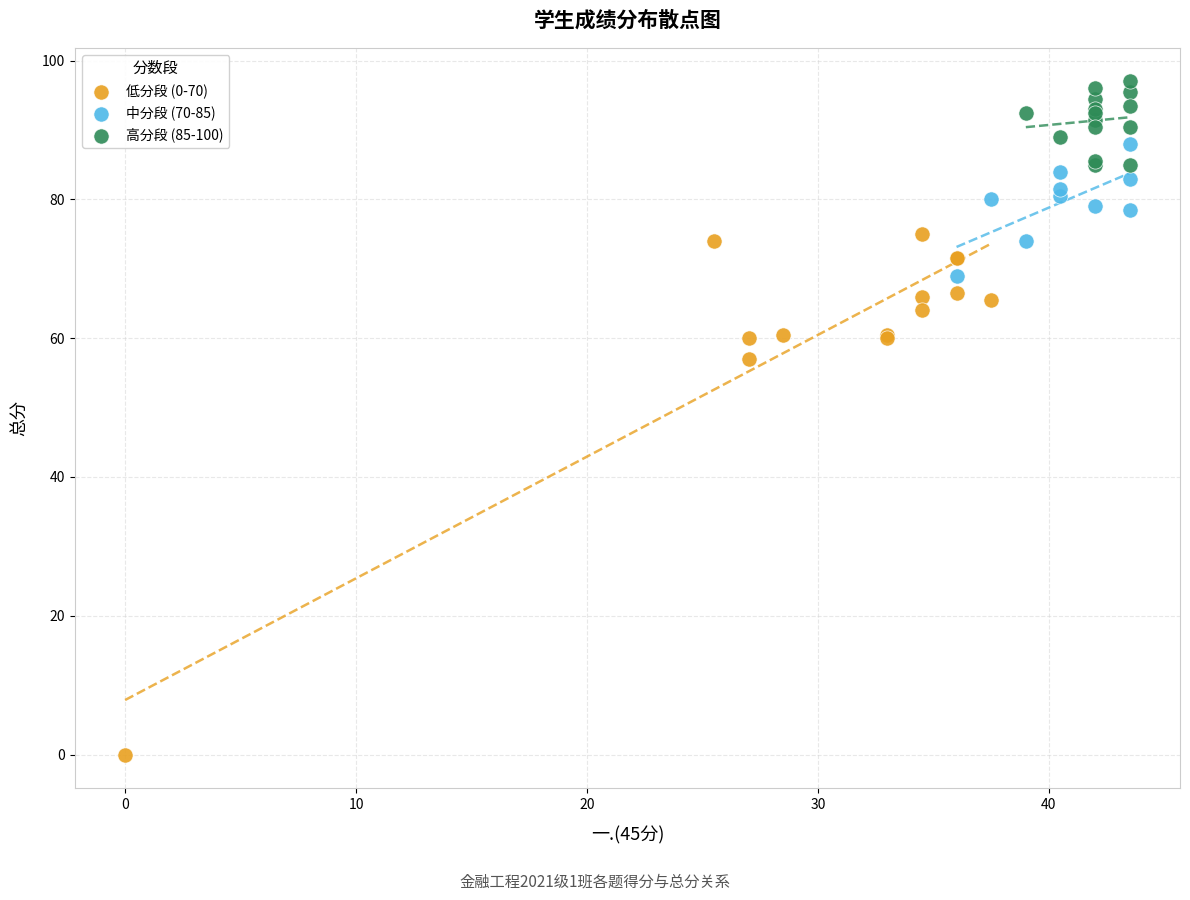

Which series has the widest spread of Y values?

低分段 (0-70)